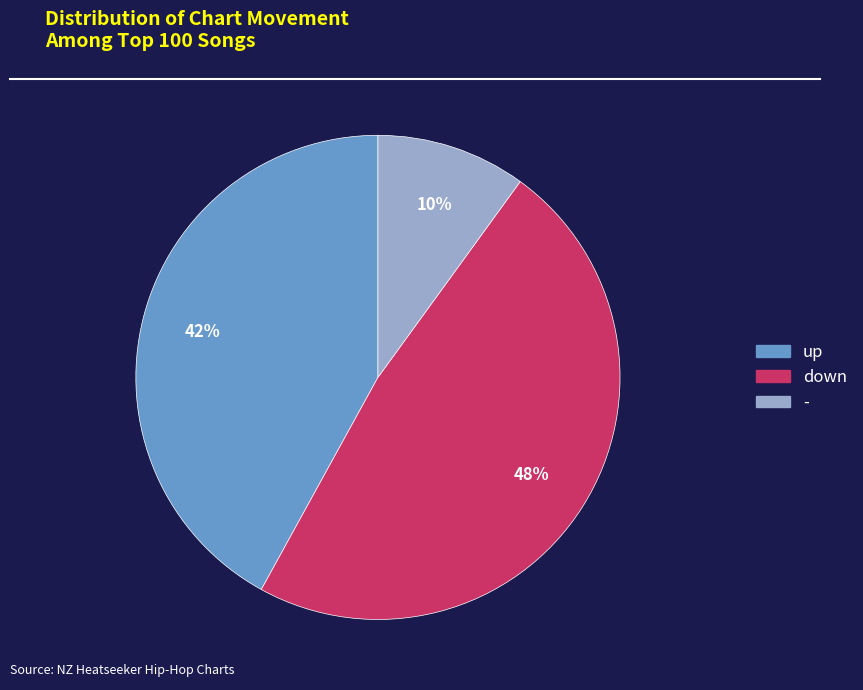

What percentage is the - slice, to the nearest percent?

10%